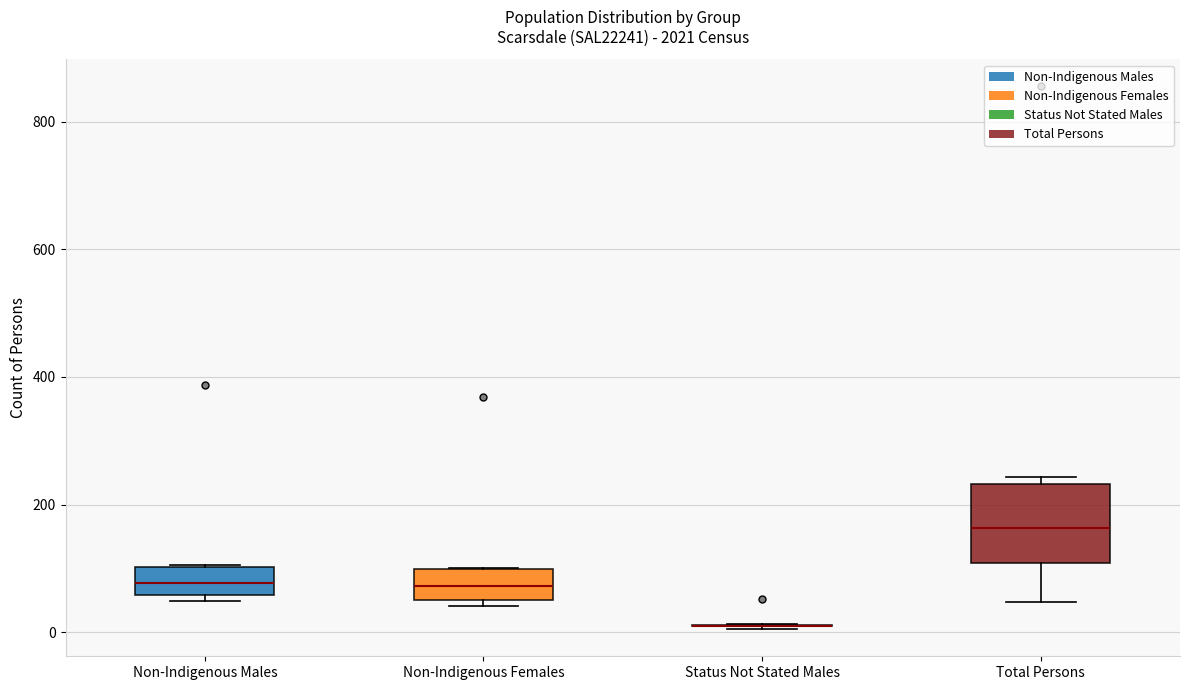

Where does the median line of the box for Non-Indigenous Females sit on the y-axis? The values are not printed on the chart, so give them approximately, as read against the axis.

80